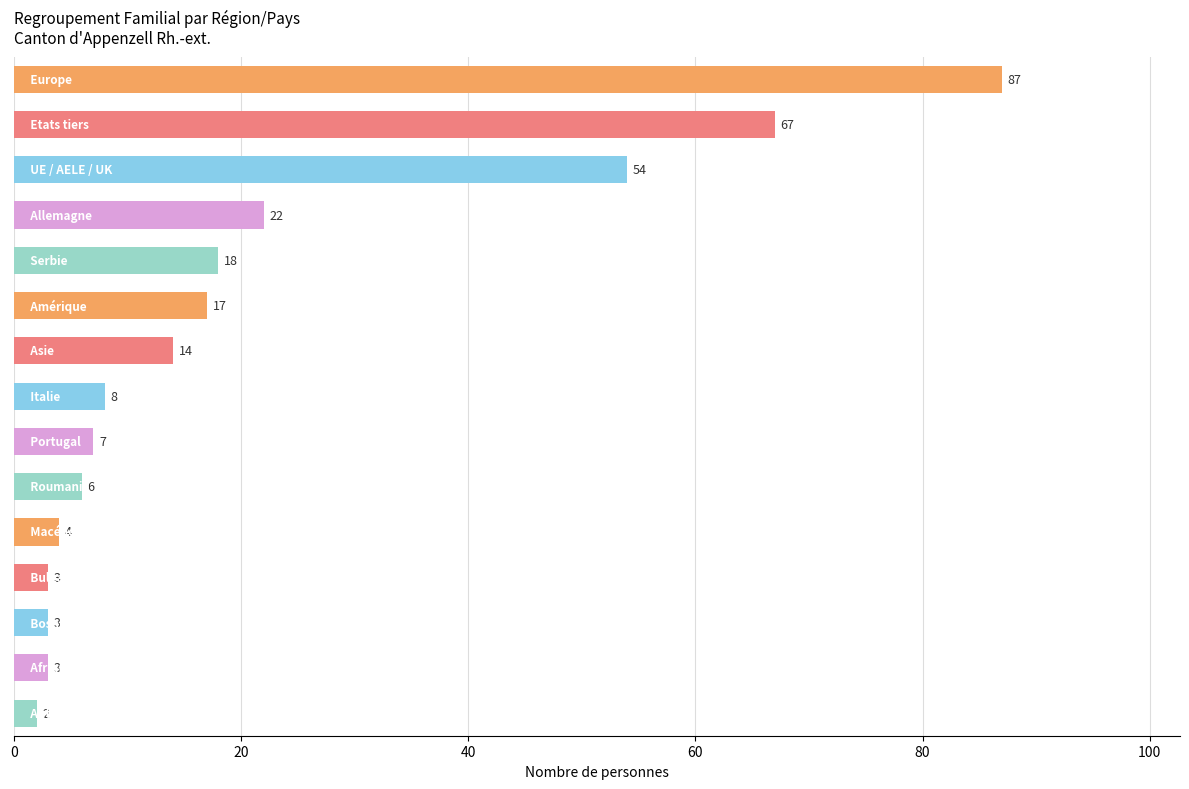

Reading top to bottom, transcribe all the data shown in this chart.

87	67	54	22	18	17	14	8	7	6	4	3	3	3	2